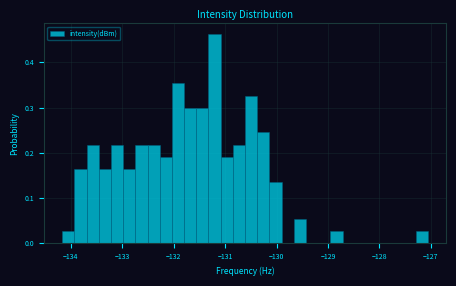

Around what value on the x-axis is the tallest bar? Give the approximate position of its centre, as read against the axis.

-131.2